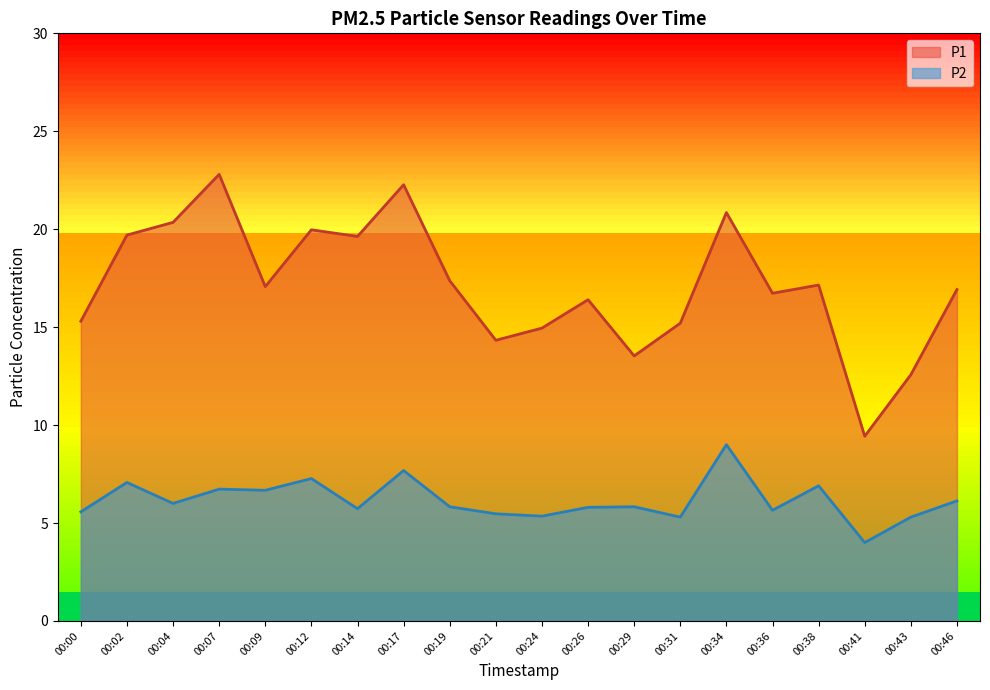

Which category has the highest value across all series?

00:07